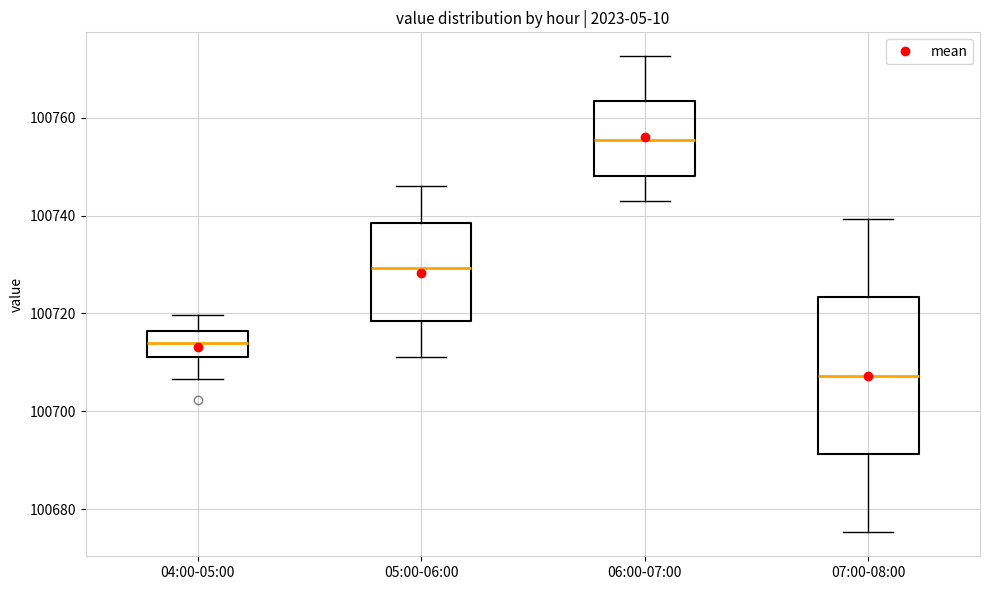

Reading left to right, read every box against the y-axis: the position of its median line, the range the box covers, and the ends of its whiskers. The values are not printed on the chart, so give them approximately, as read against the axis.

04:00-05:00: median 100714, box 100712 to 100716, whiskers 100706 to 100720
05:00-06:00: median 100730, box 100718 to 100738, whiskers 100712 to 100746
06:00-07:00: median 100756, box 100748 to 100764, whiskers 100742 to 100772
07:00-08:00: median 100708, box 100692 to 100724, whiskers 100676 to 100740